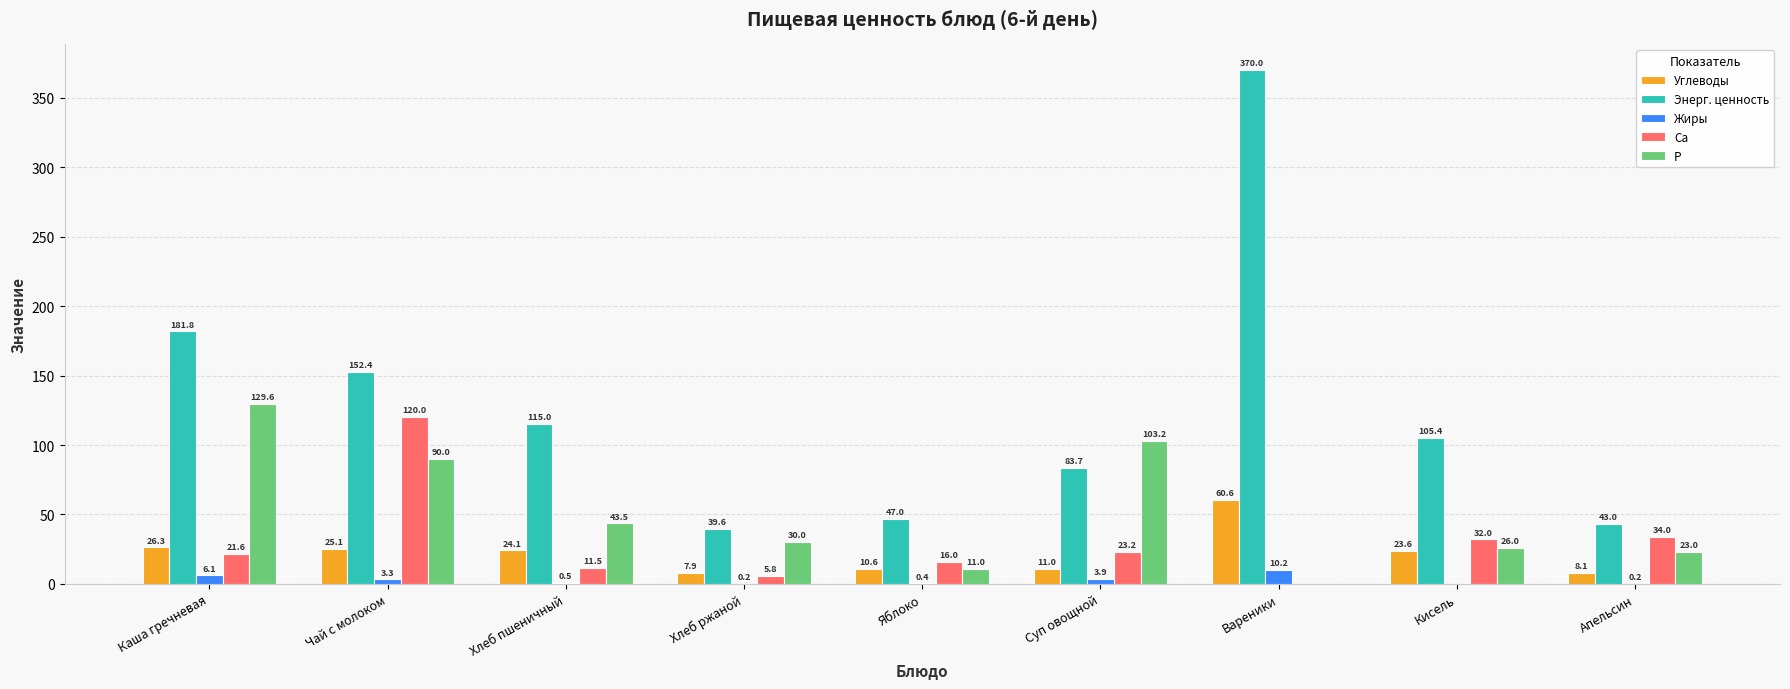

Which series changed the most between Суп овощной and Апельсин?

Р